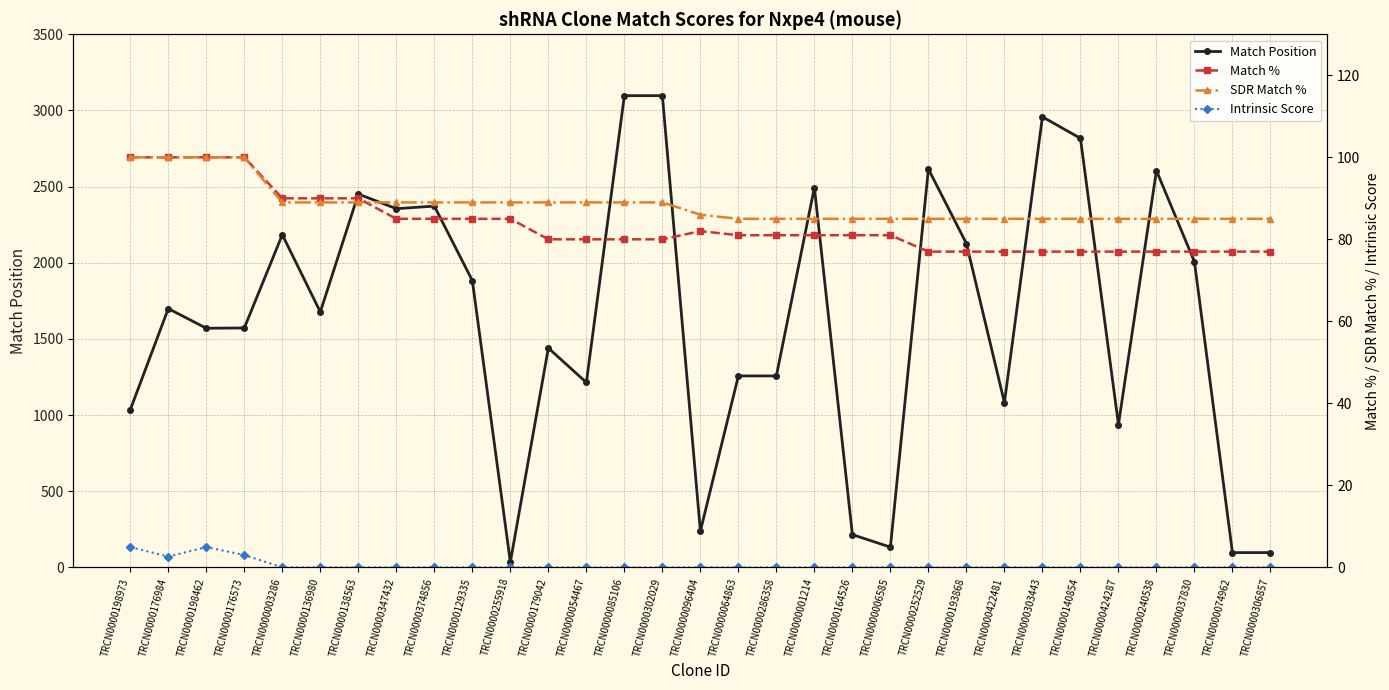

What are all the series names shown in the legend?

Match Position, Match %, SDR Match %, Intrinsic Score